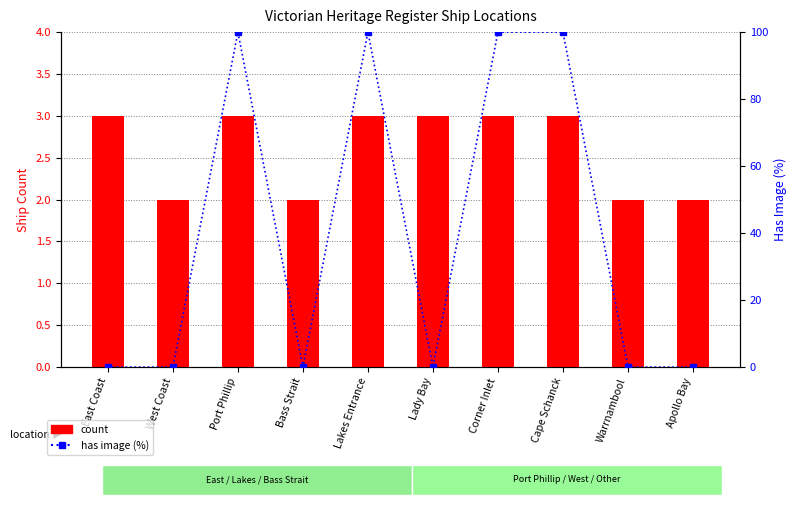

Is the value of has image (%) at Port Phillip greater than the value of count at Corner Inlet?

Yes